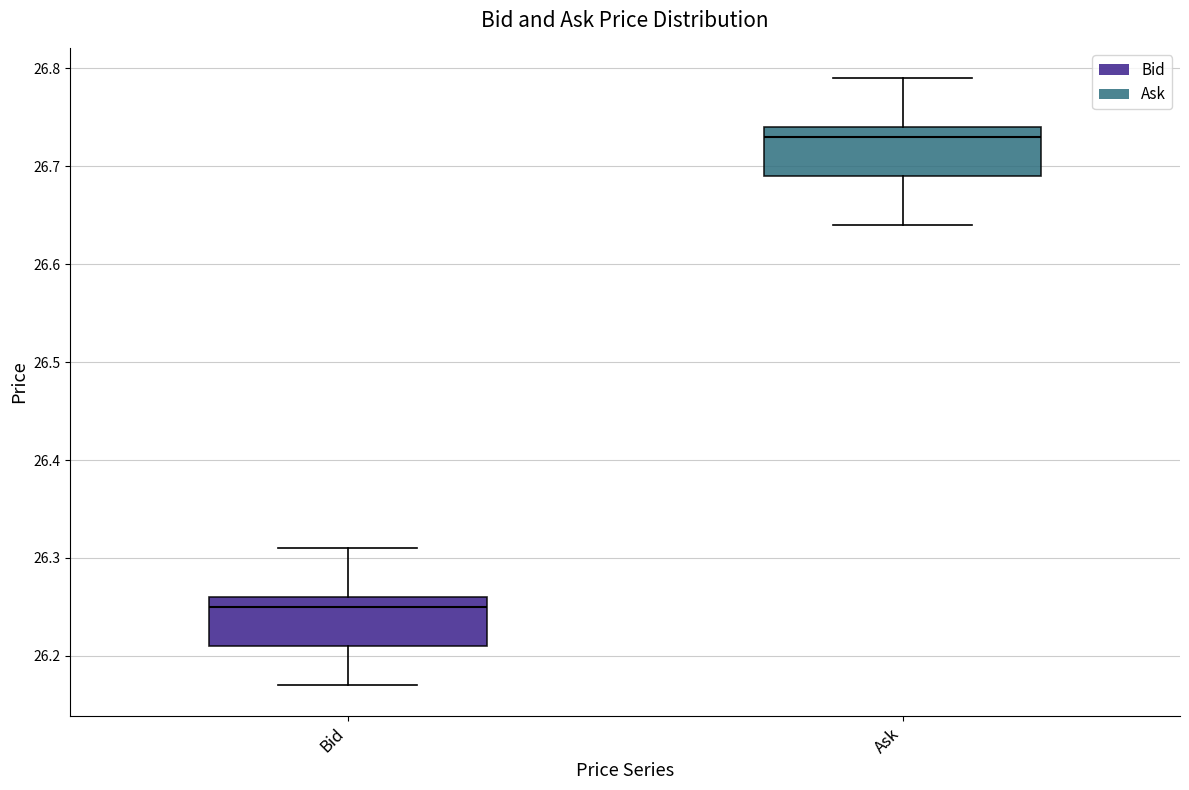

Reading left to right, transcribe this box plot: for each box, give where its median line is, the range the box spans, and where its two whiskers end, as read against the y-axis. The values are not printed on the chart, so give them approximately, as read against the axis.

Bid: median 26.25, box 26.21 to 26.26, whiskers 26.17 to 26.31
Ask: median 26.73, box 26.69 to 26.74, whiskers 26.64 to 26.79